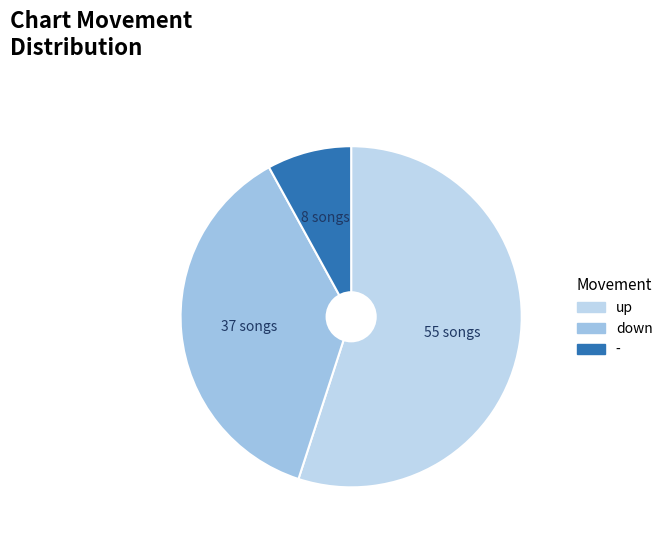

Which slice is the smallest?

-